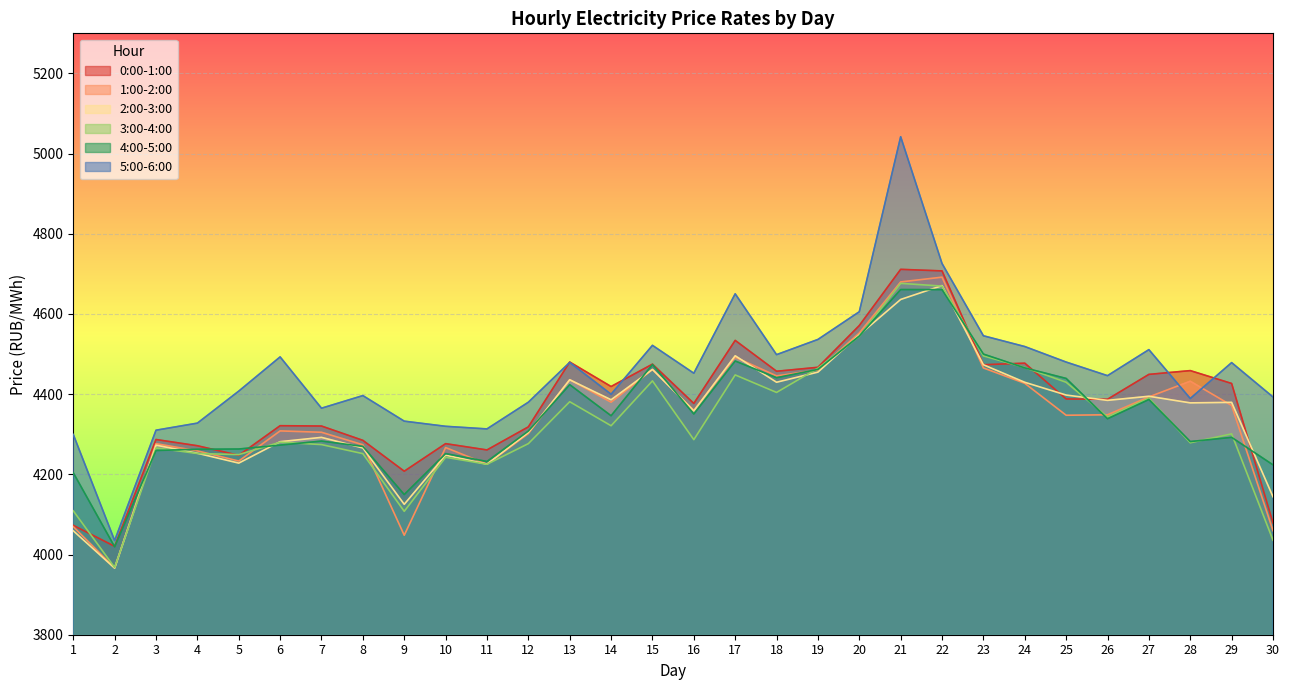

Which label corresponds to the largest value in the chart?

21